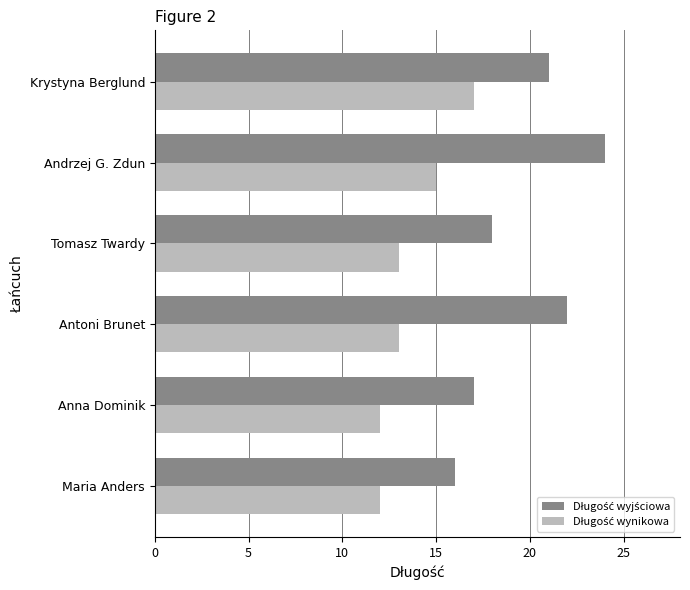

What is the total value across all series at Tomasz Twardy?

31